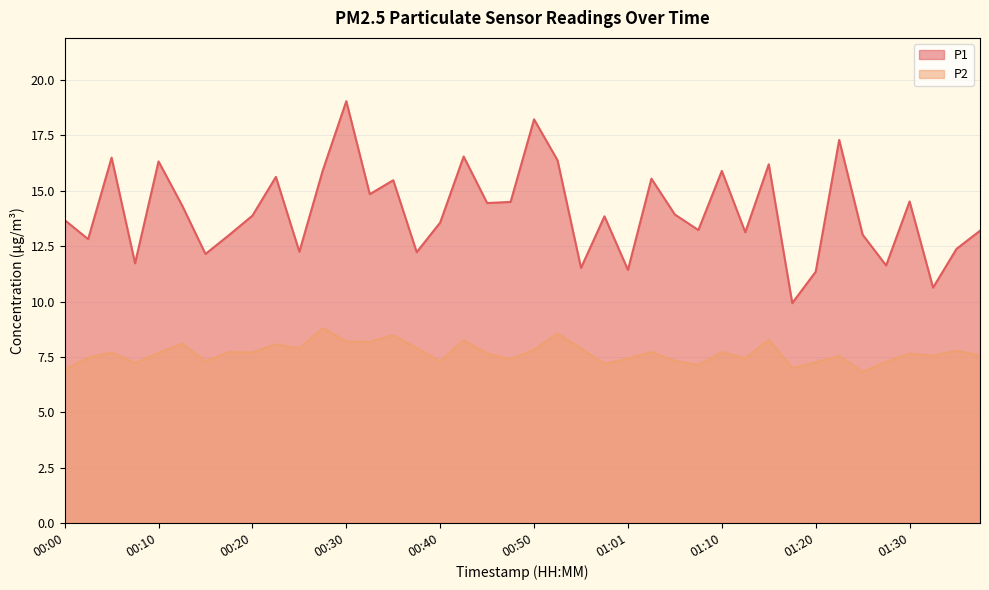

At which label does P2 first exceed 7?

00:03